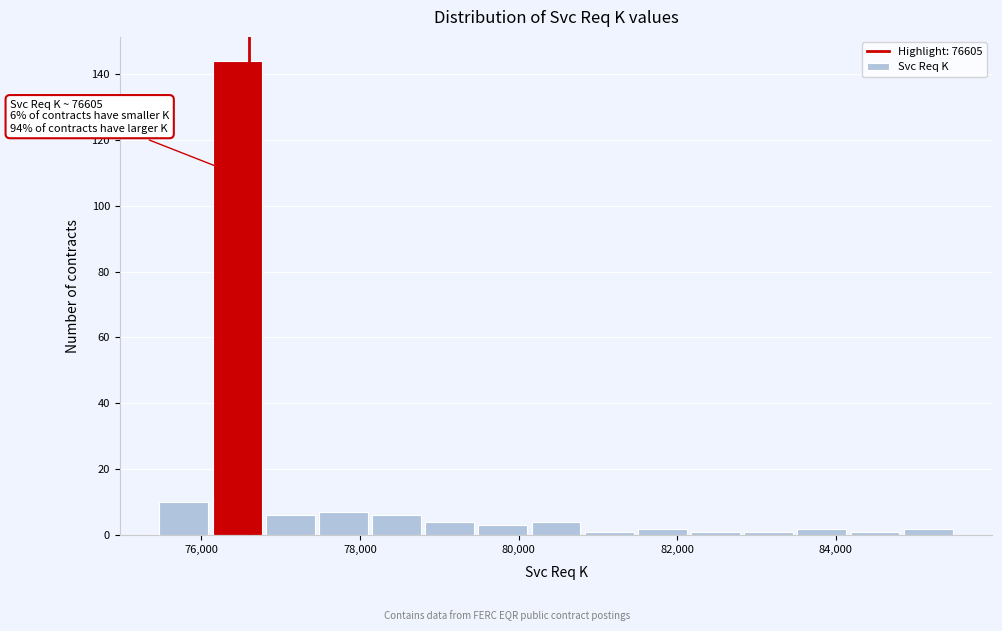

Read against the x-axis, roughly where is the centre of the tallest bar?

76400